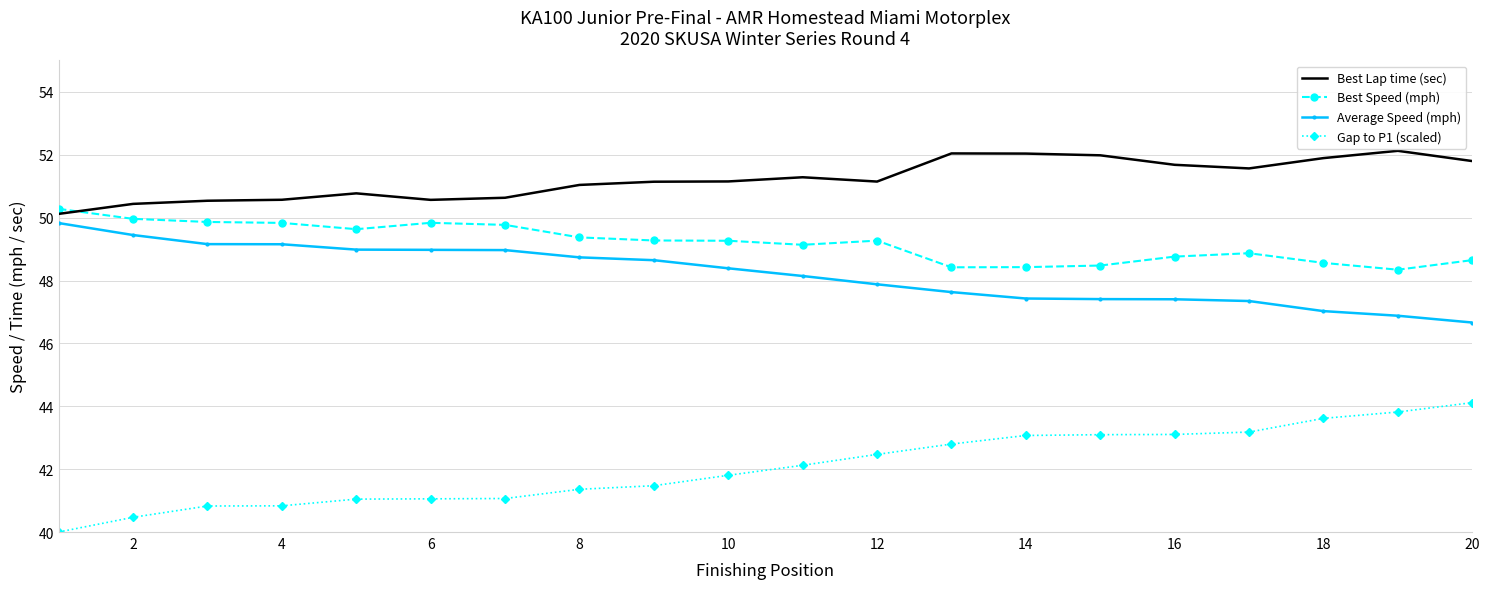

List the series in order of their peak value, highest first.

Best Lap time (sec), Best Speed (mph), Average Speed (mph), Gap to P1 (scaled)